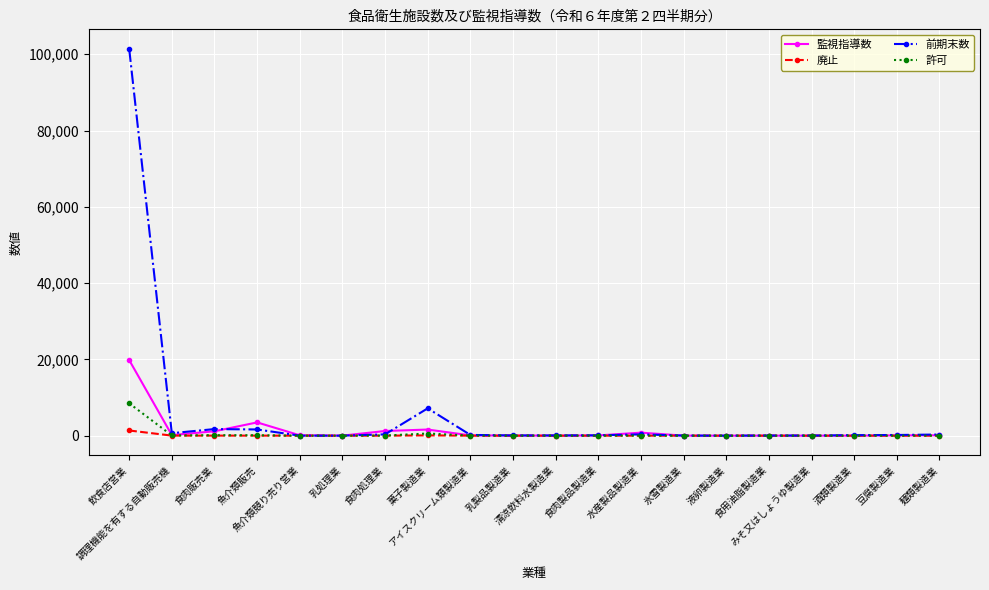

Rank the series by their maximum value, from lowest to highest.

廃止, 許可, 監視指導数, 前期末数